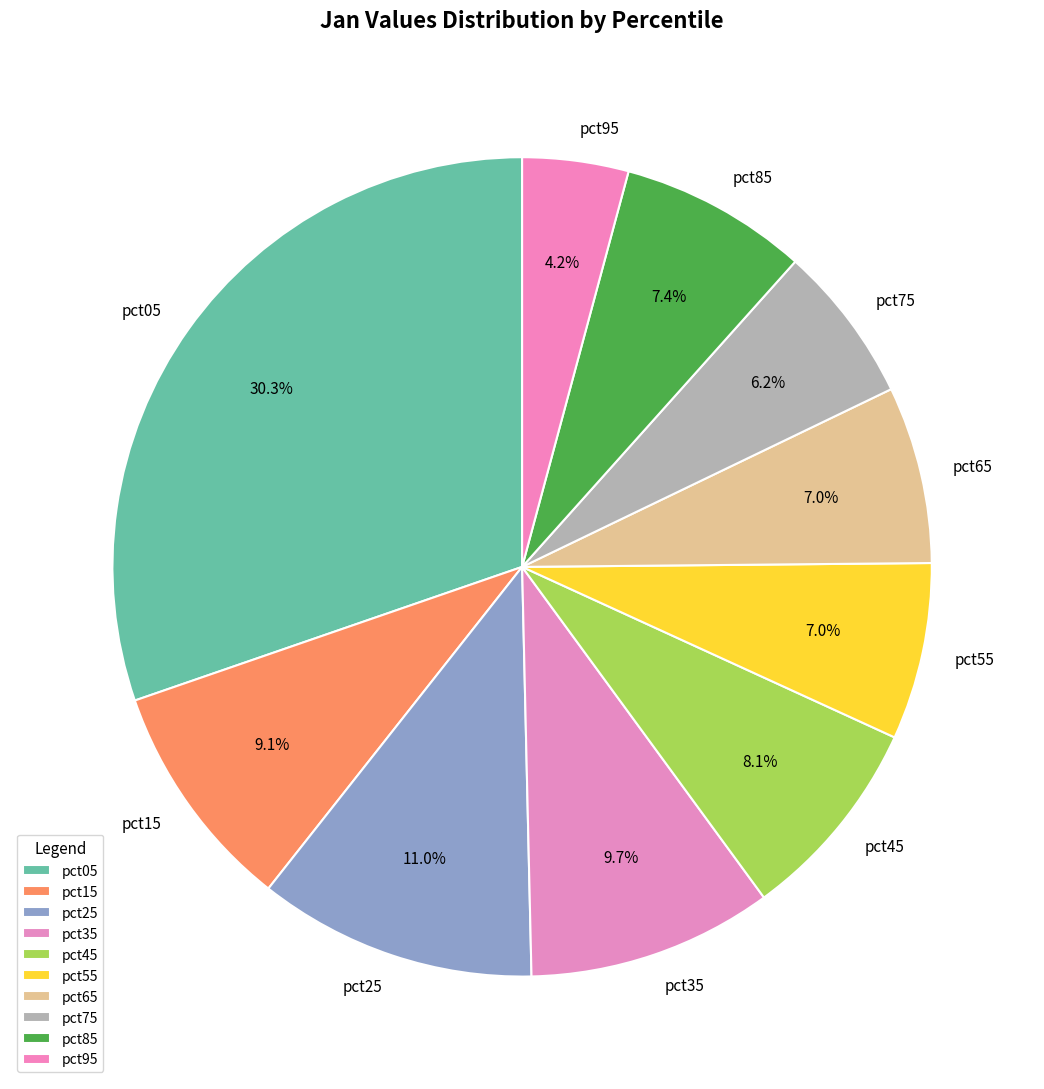

What is the largest slice in the pie chart?

pct05